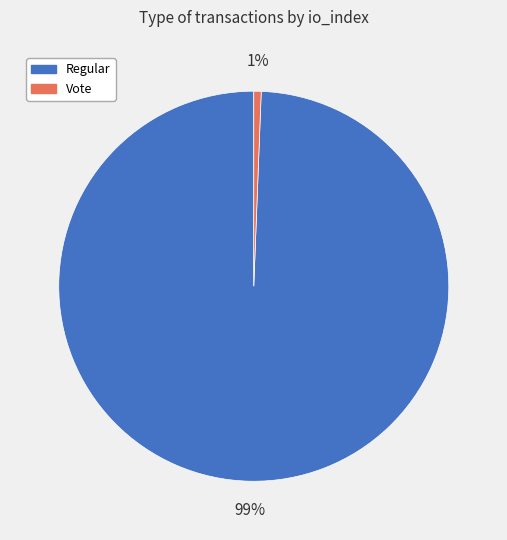

To the nearest percent, what is the combined percentage of Vote and Regular?

100%